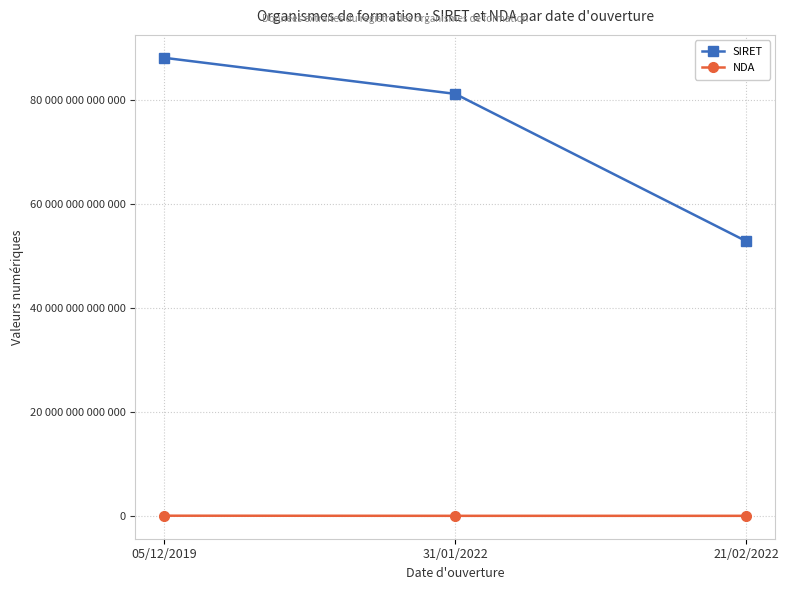

Which series changed the most between 05/12/2019 and 21/02/2022?

SIRET